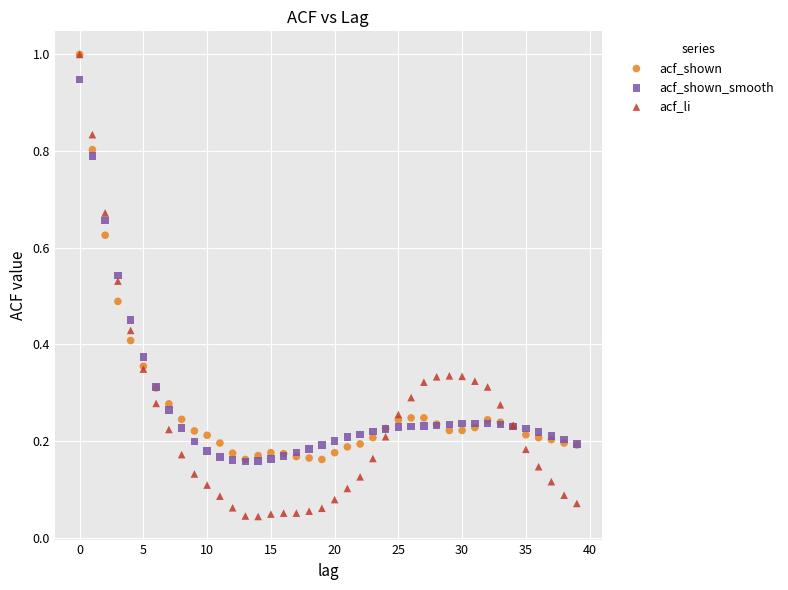

Which series contains the lowest Y value?

acf_li